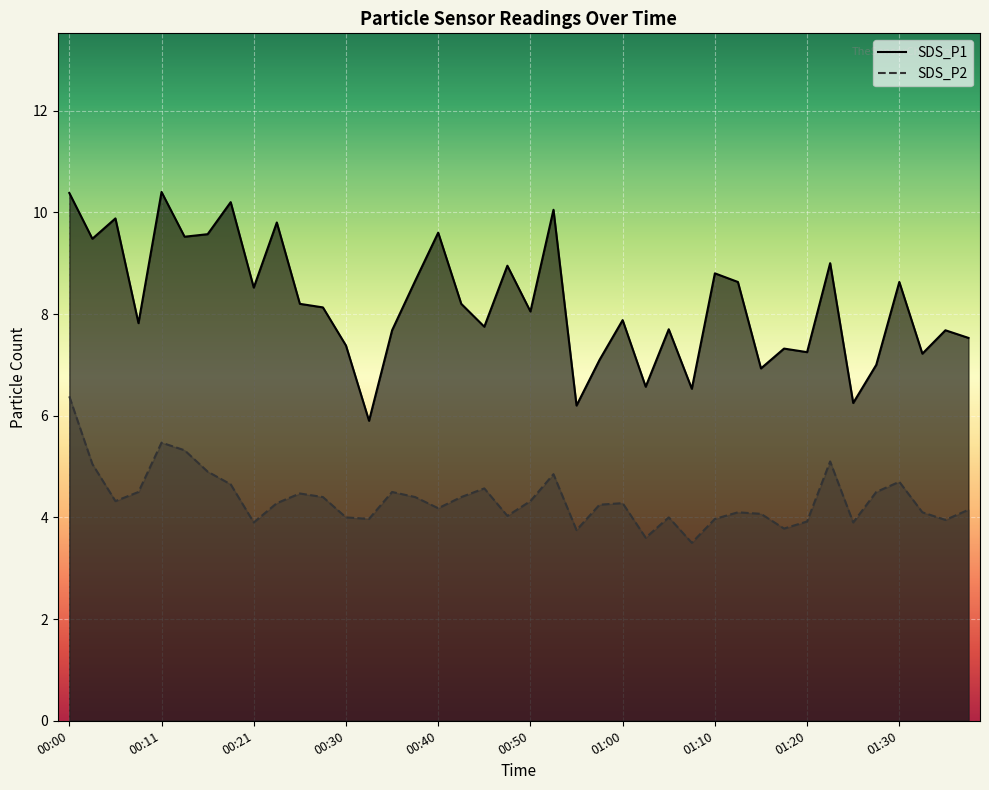

What is the smallest value displayed?

3.5